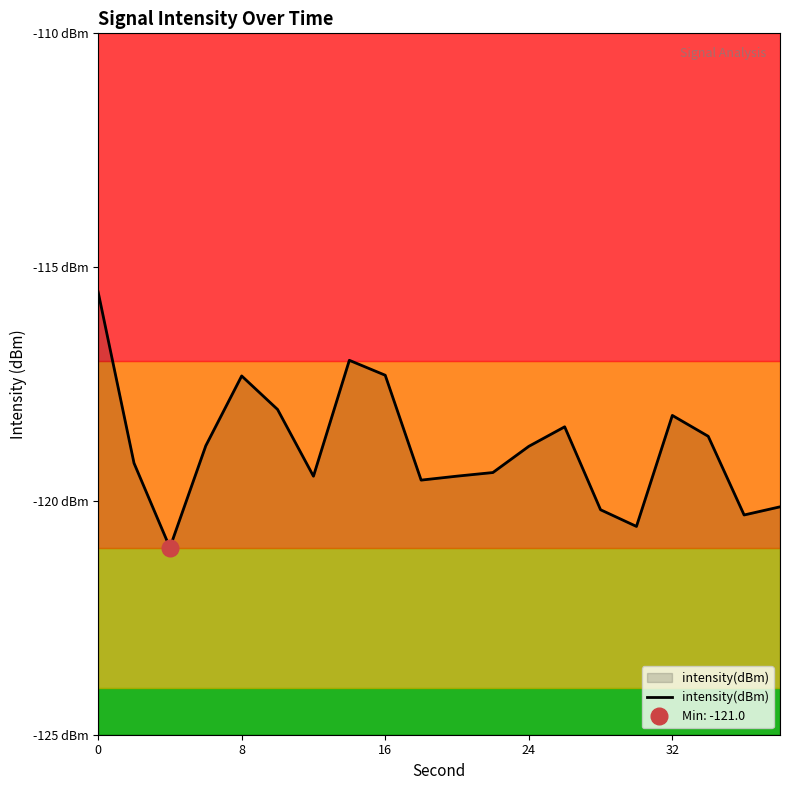

What is the sum of all values?

-2377.3